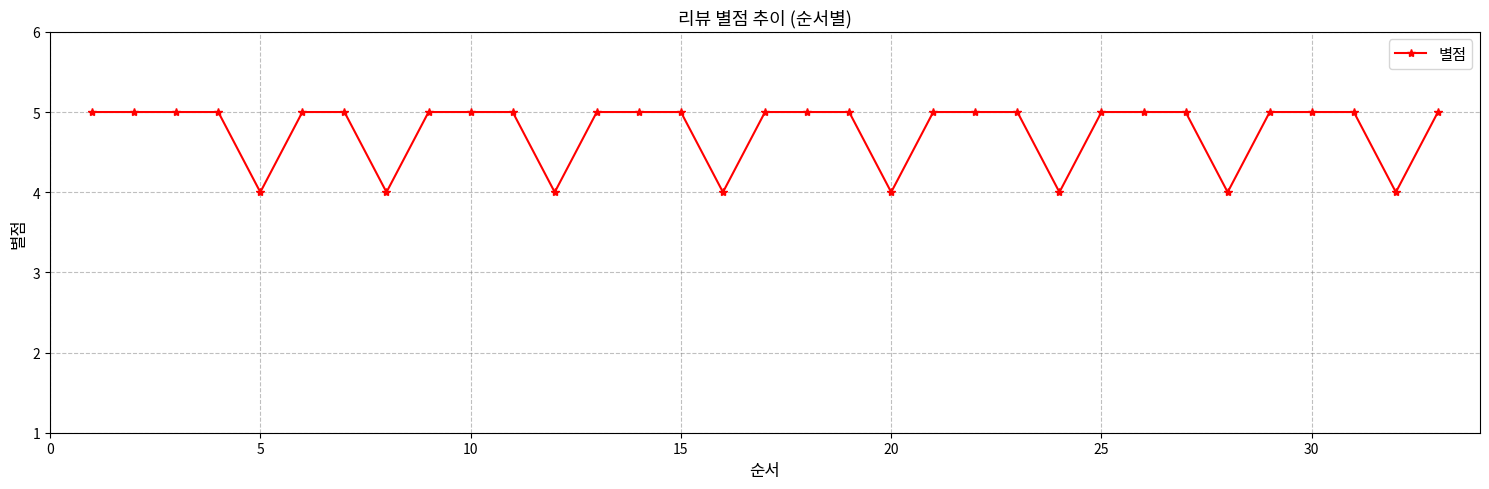

What is the value of the 7th point from the left?

5